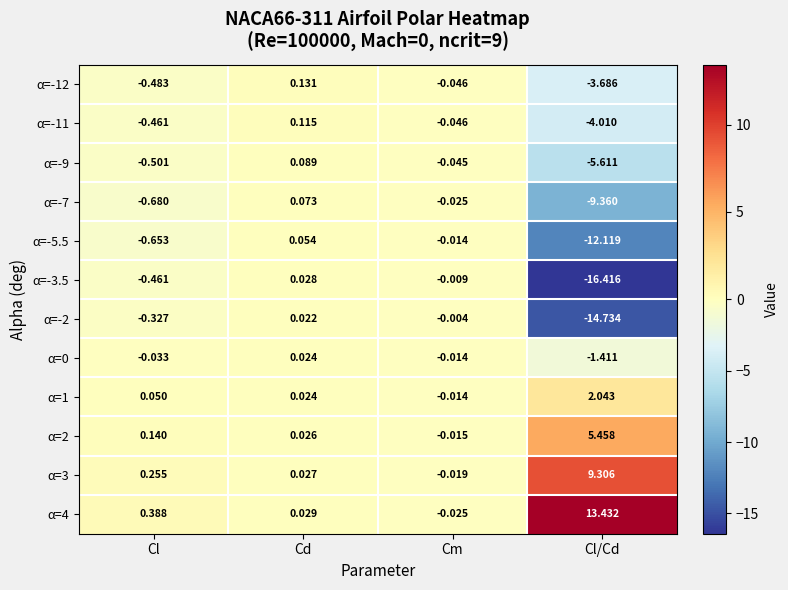

How many categories are shown in the chart?

4